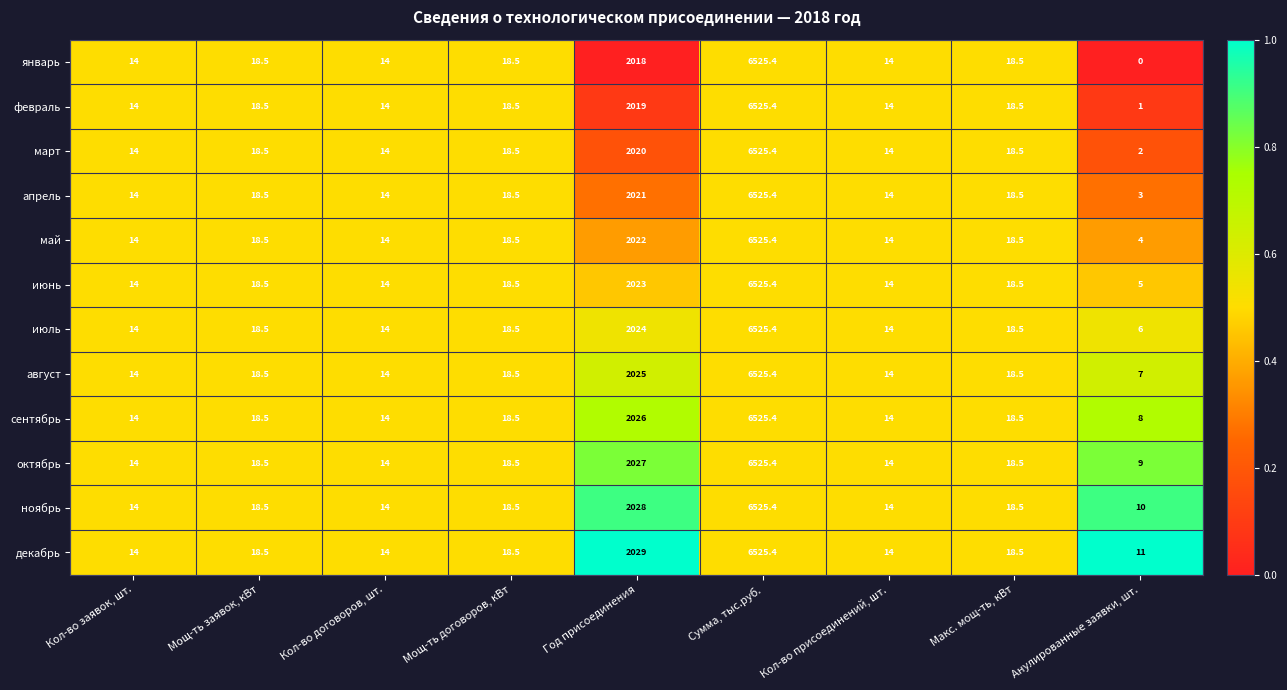

Which category has the highest value in the март series?

Сумма, тыс.руб.